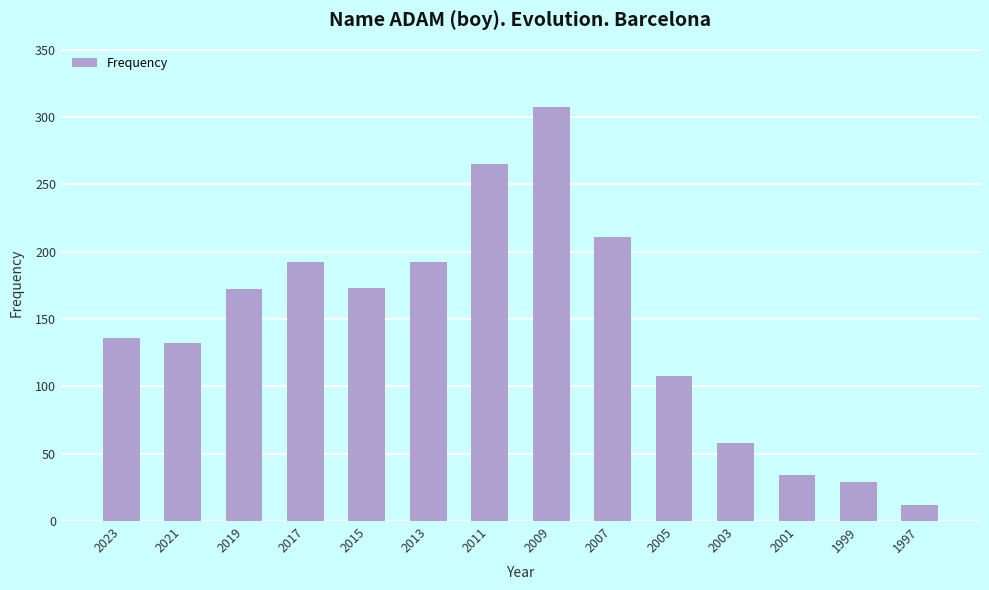

What is the difference between the maximum and second lowest values?

278